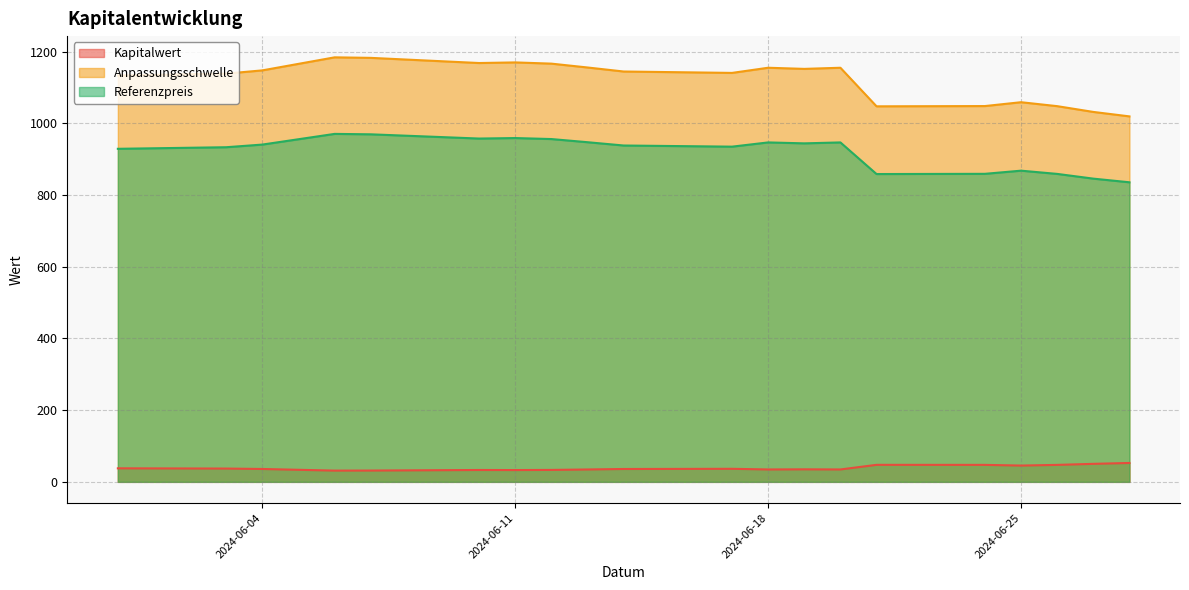

At which label is Anpassungsschwelle closest to 1101?

2024-05-31